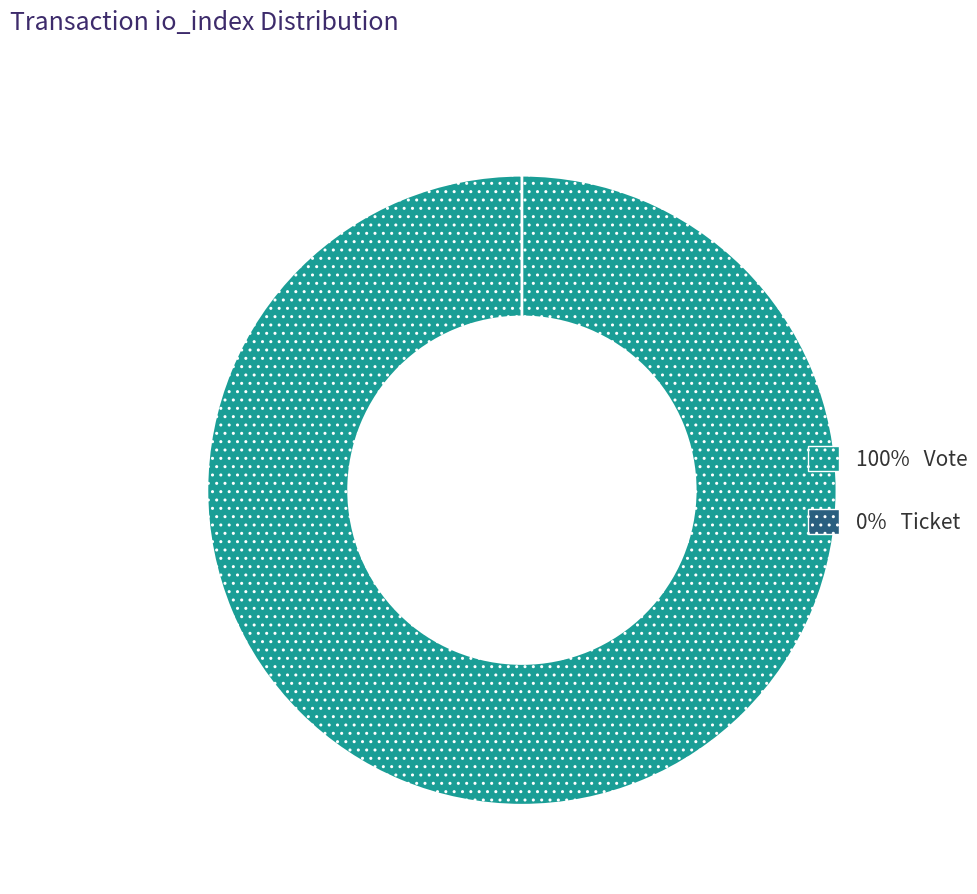

To the nearest percent, what is the combined percentage of Vote (io_index=1) and Ticket (io_index=0)?

100%